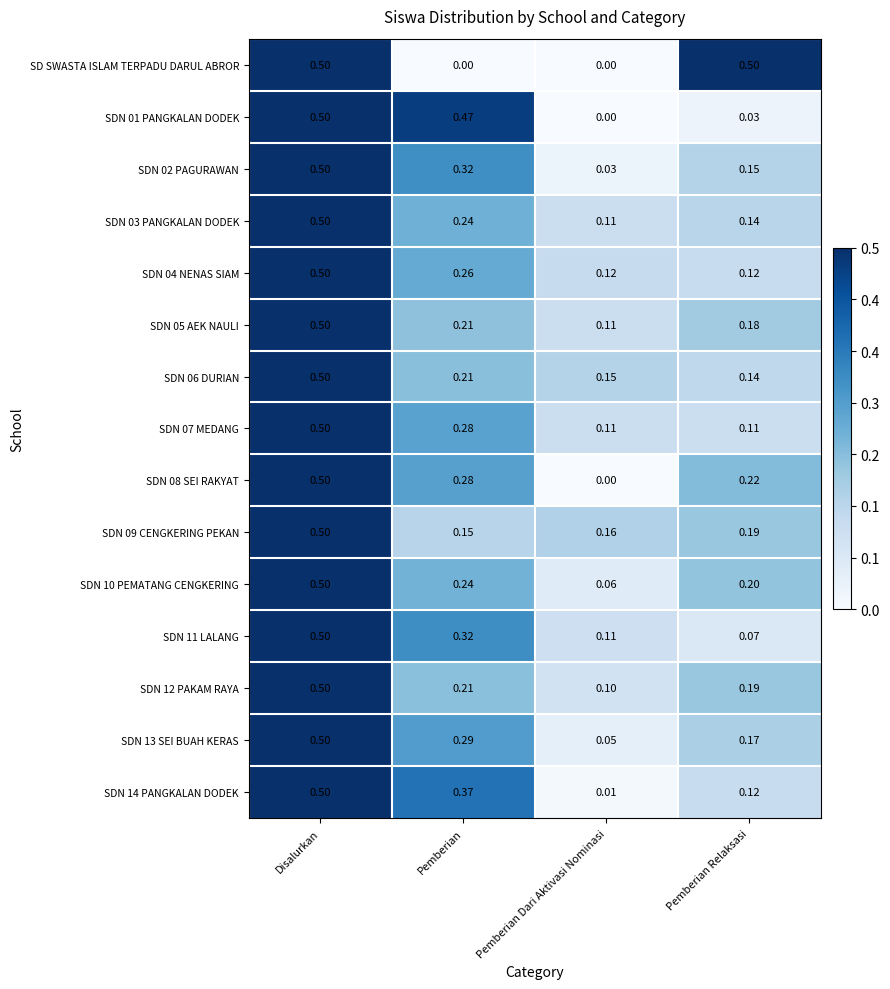

Which series changed the most between Disalurkan and Pemberian?

SD SWASTA ISLAM TERPADU DARUL ABROR